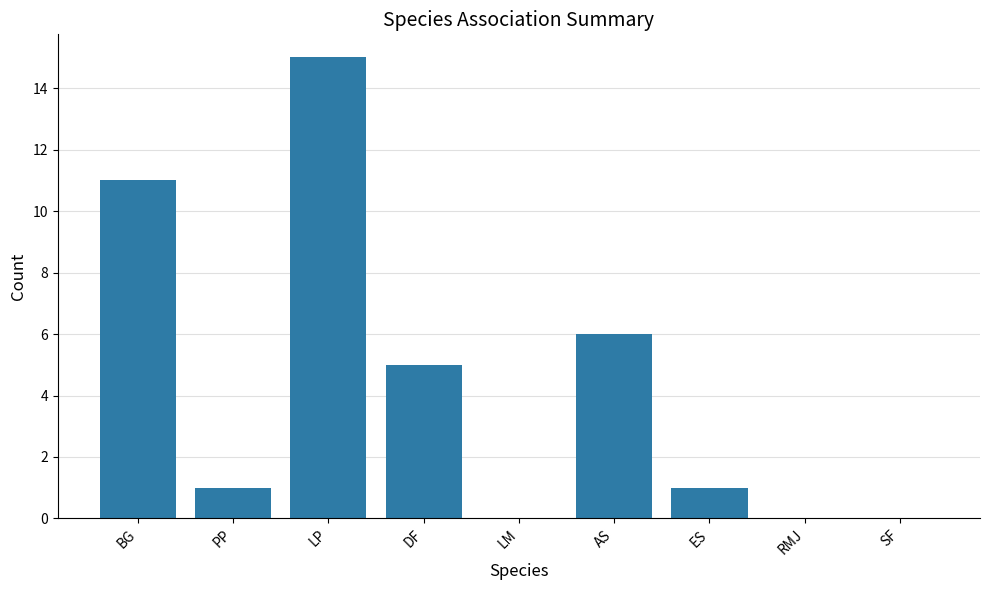

True or false: the data shows 0 at SF.

True